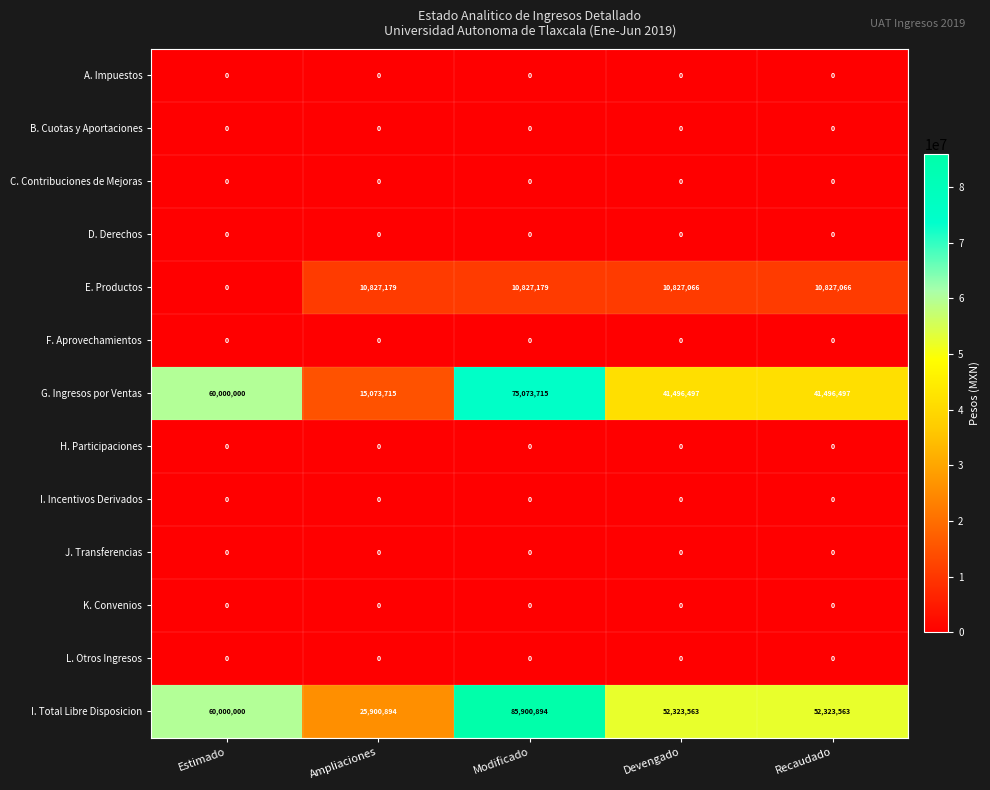

What is the spread (max minus min) of values at Devengado?

52323563